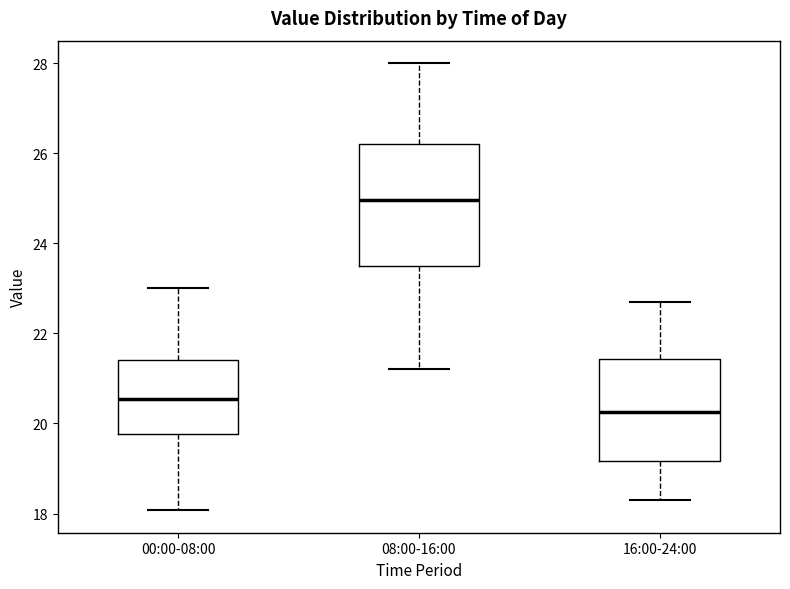

Reading left to right, transcribe this box plot: for each box, give where its median line is, the range the box spans, and where its two whiskers end, as read against the y-axis. The values are not printed on the chart, so give them approximately, as read against the axis.

00:00-08:00: median 20.6, box 19.8 to 21.4, whiskers 18.0 to 23.0
08:00-16:00: median 25.0, box 23.6 to 26.2, whiskers 21.2 to 28.0
16:00-24:00: median 20.2, box 19.2 to 21.4, whiskers 18.4 to 22.8